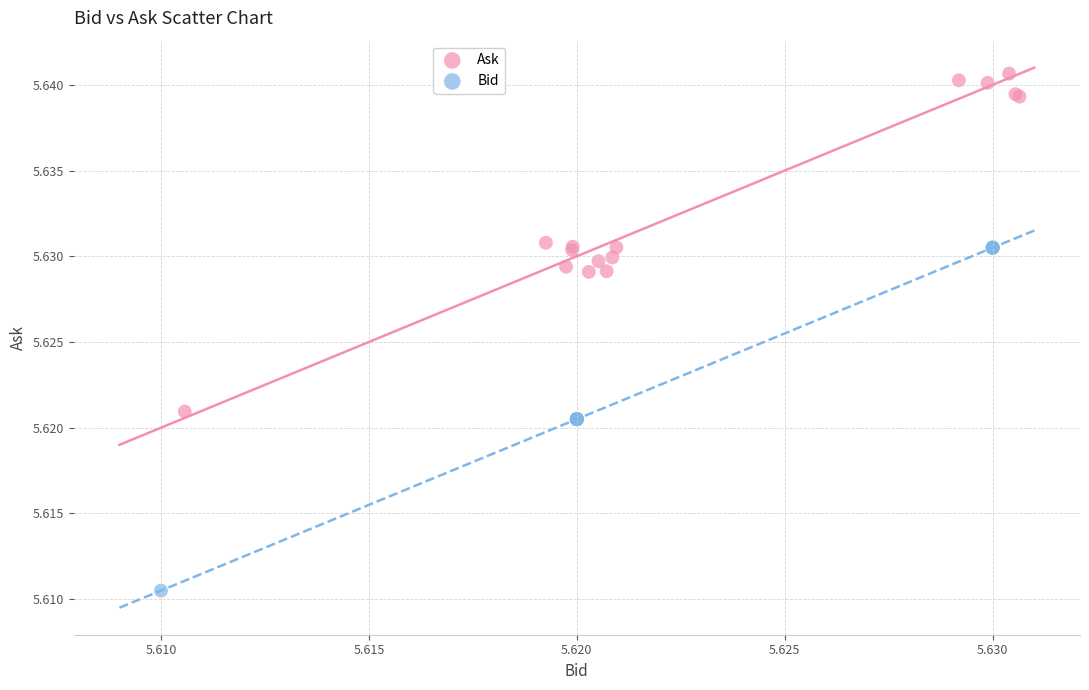

Which series contains the lowest Y value?

Bid